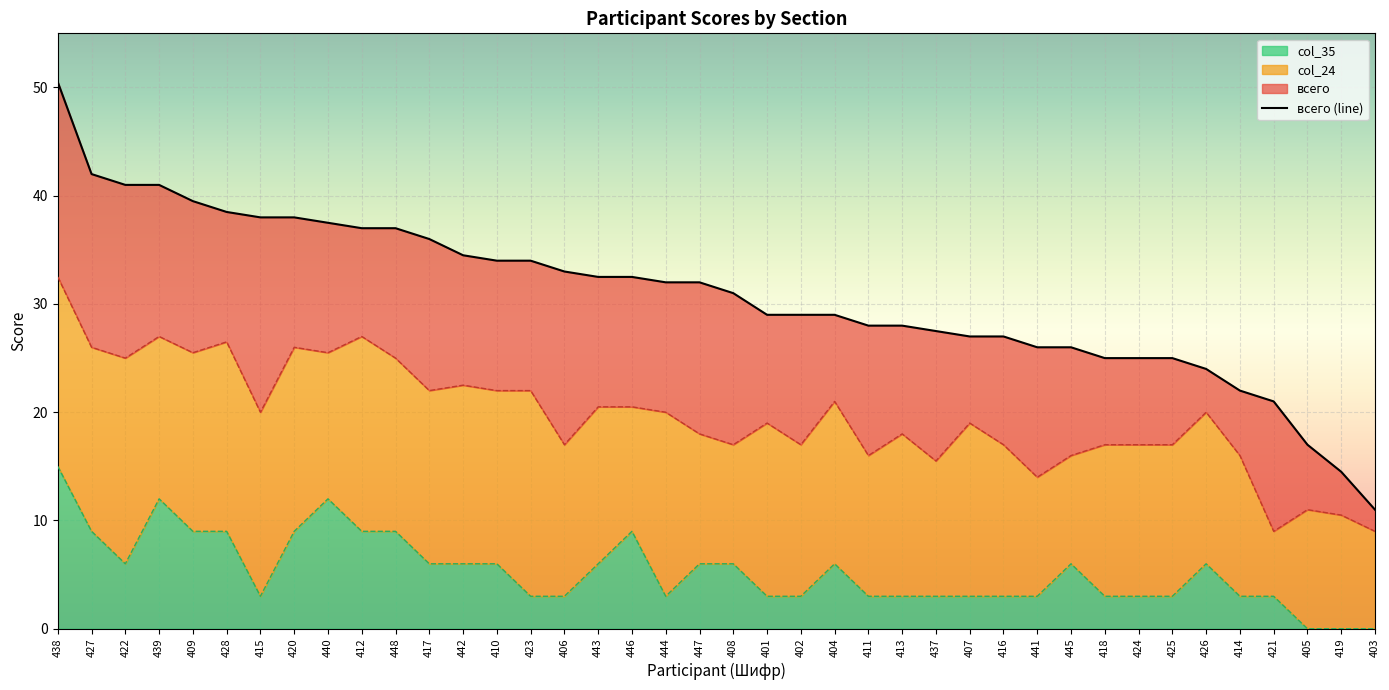

Reading left to right, transcribe all the data shown in this chart.

438=50.5	427=42.0	422=41.0	439=41.0	409=39.5	428=38.5	415=38.0	420=38.0	440=37.5	412=37.0	448=37.0	417=36.0	442=34.5	410=34.0	423=34.0	406=33.0	443=32.5	446=32.5	444=32.0	447=32.0	408=31.0	401=29.0	402=29.0	404=29.0	411=28.0	413=28.0	437=27.5	407=27.0	416=27.0	441=26.0	445=26.0	418=25.0	424=25.0	425=25.0	426=24.0	414=22.0	421=21.0	405=17.0	419=14.5	403=11.0